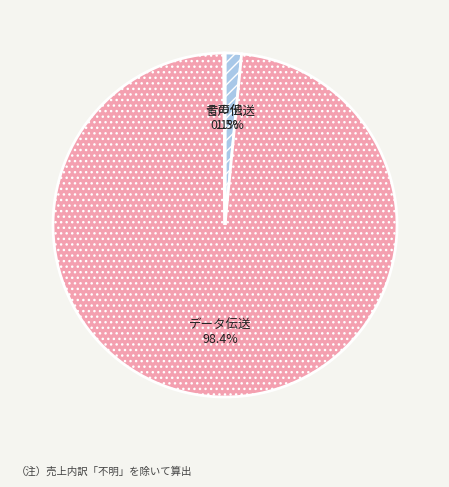

Is there a majority slice in this chart?

Yes